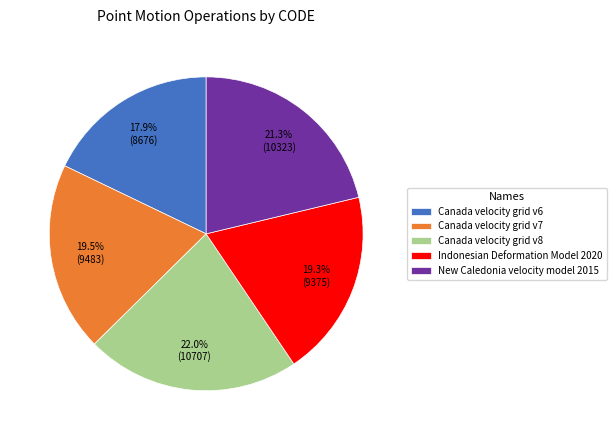

Is Indonesian Deformation Model 2020 the majority of the pie?

No